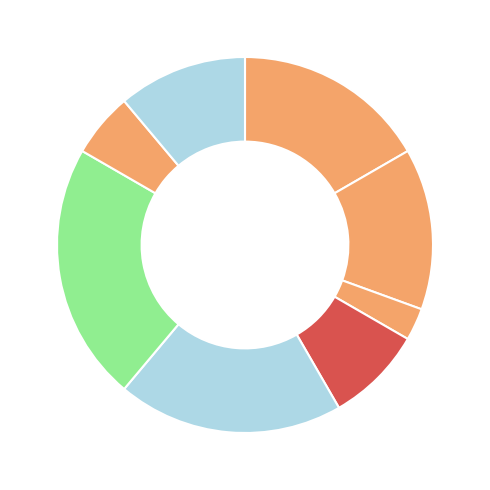

Is there any slice that represents more than half of the pie?

No